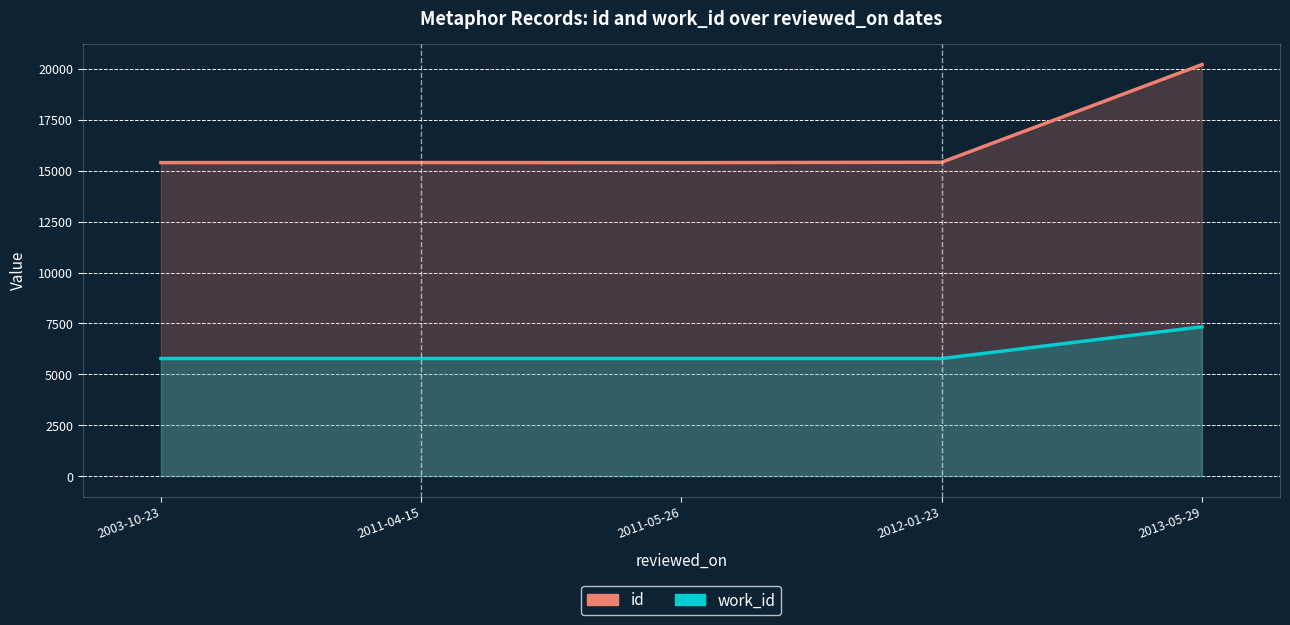

True or false: work_id and id intersect in this chart.

False